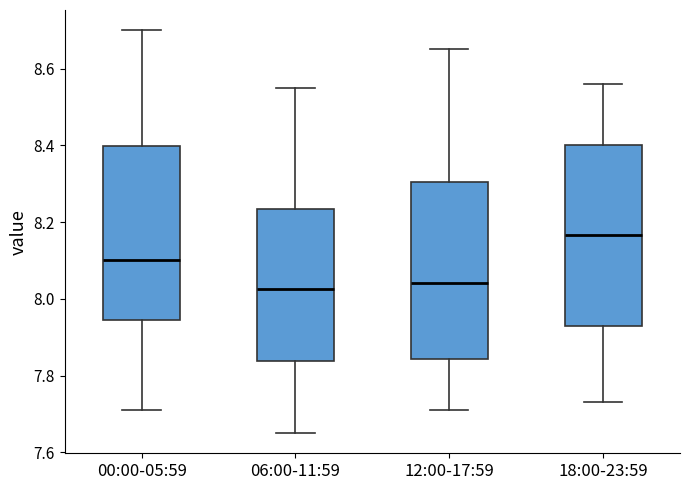

Where does the upper whisker of the box for 06:00-11:59 end on the y-axis? The values are not printed on the chart, so give them approximately, as read against the axis.

8.56